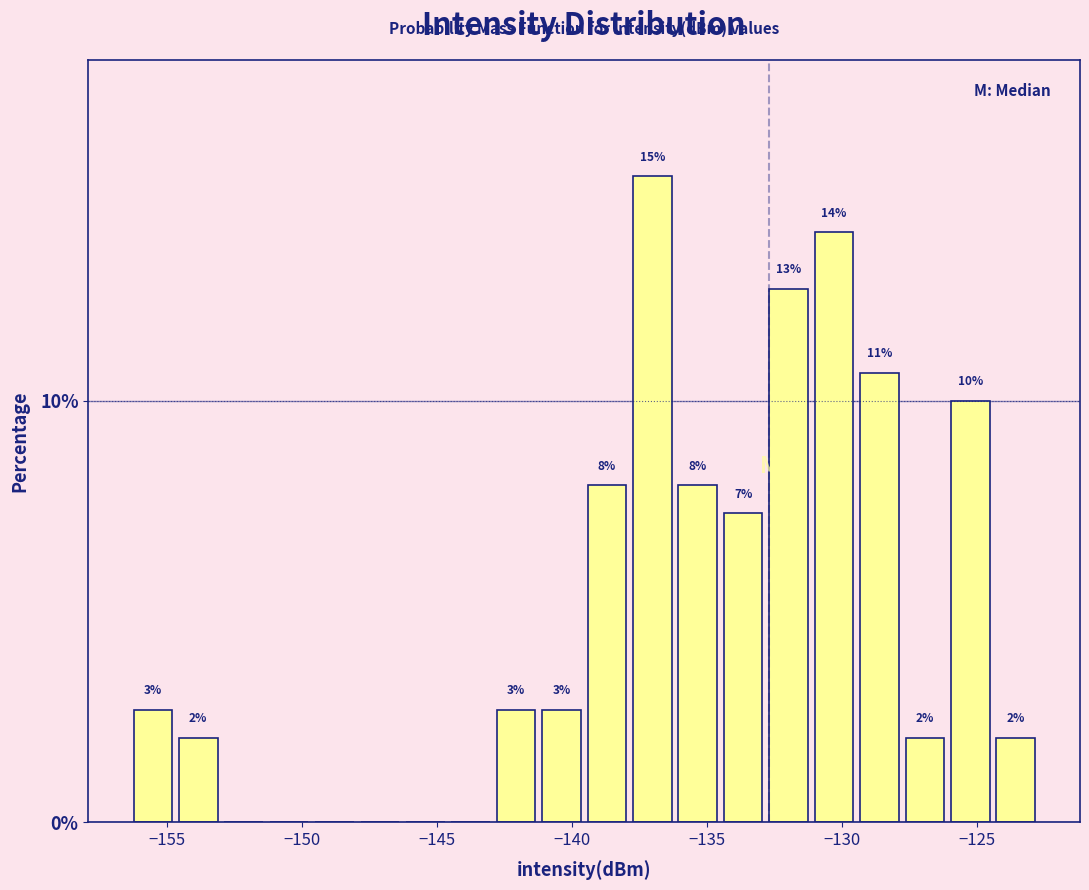

Read against the x-axis, roughly where is the centre of the tallest bar?

-137.0